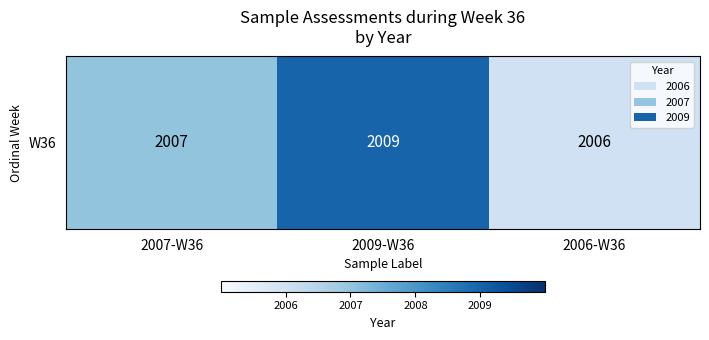

Where does the data first go above 2007?

2009-W36